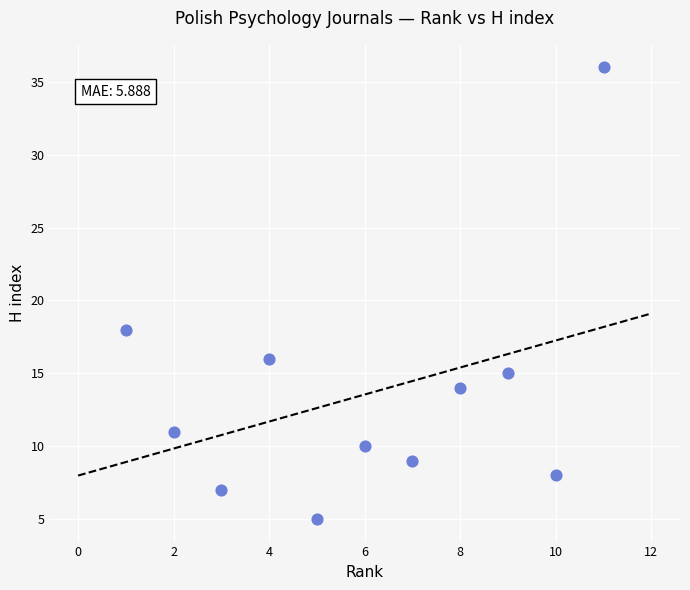

What is the average Y value?

14